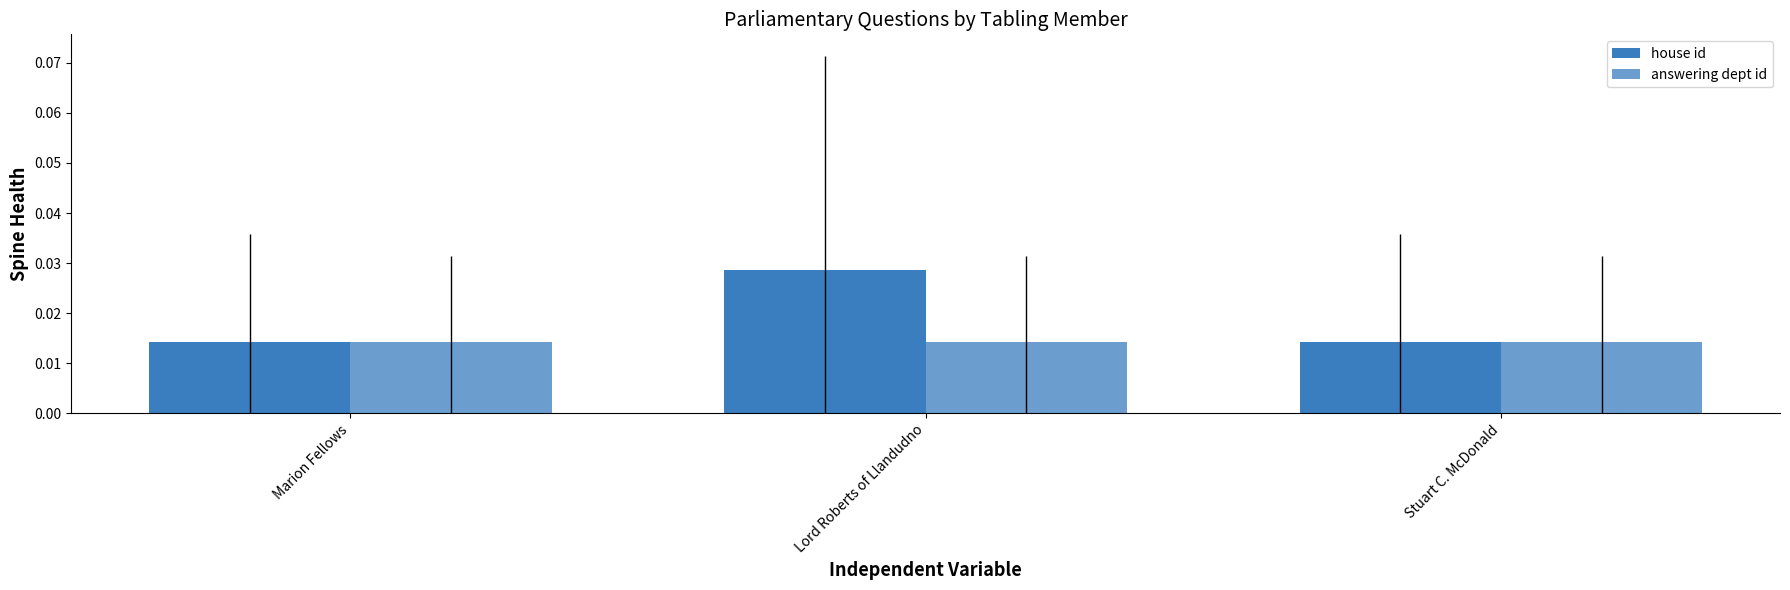

What position from the left is Marion Fellows?

1